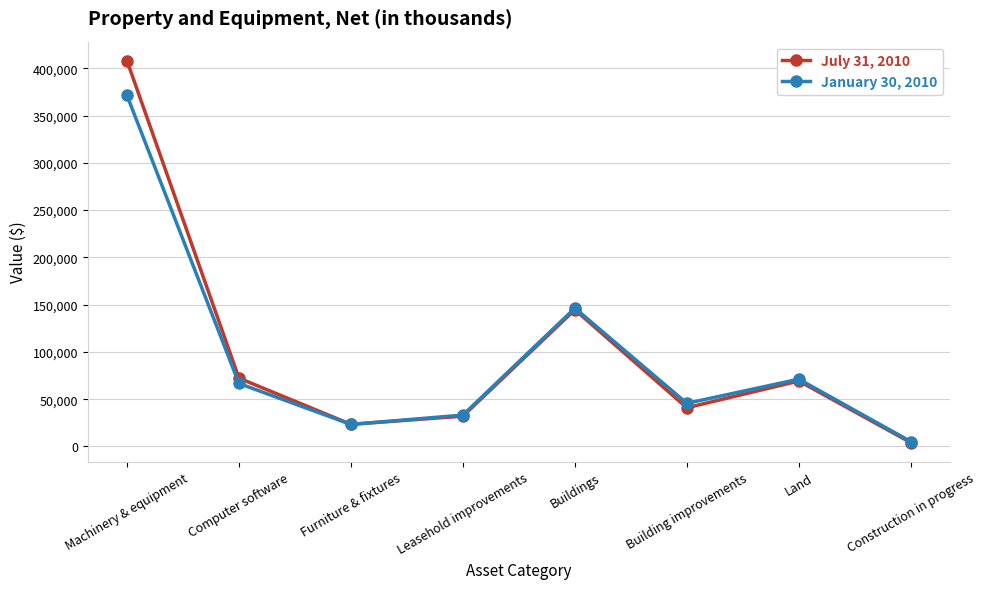

Rank the series by their maximum value, from lowest to highest.

January 30, 2010, July 31, 2010